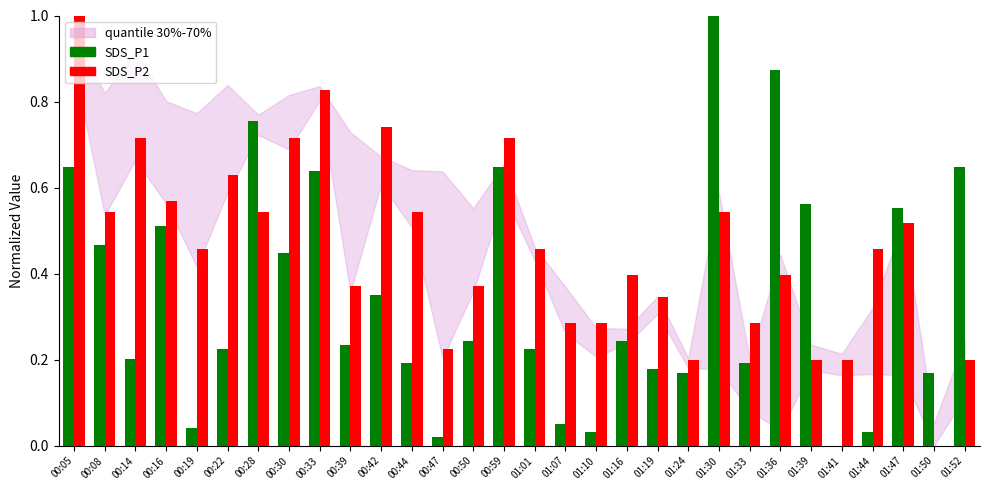

Count the SDS_P2 values in the range 0 to 1.

30